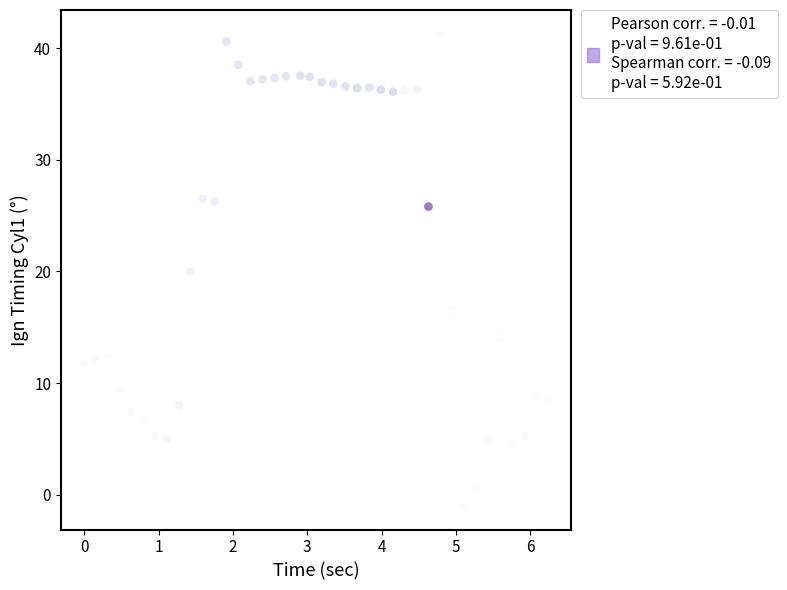

Count the number of points in this scatter plot.

40